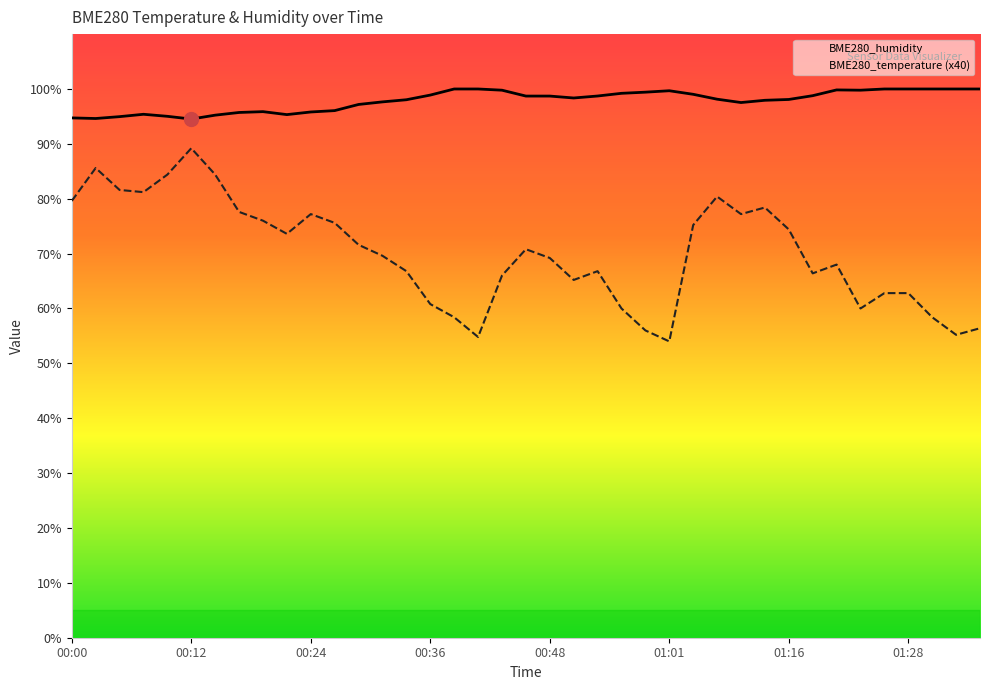

Where is BME280_temperature (x40) nearest to the value 71?

19